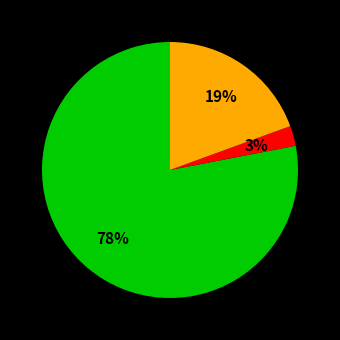

Is there any slice that represents more than half of the pie?

Yes